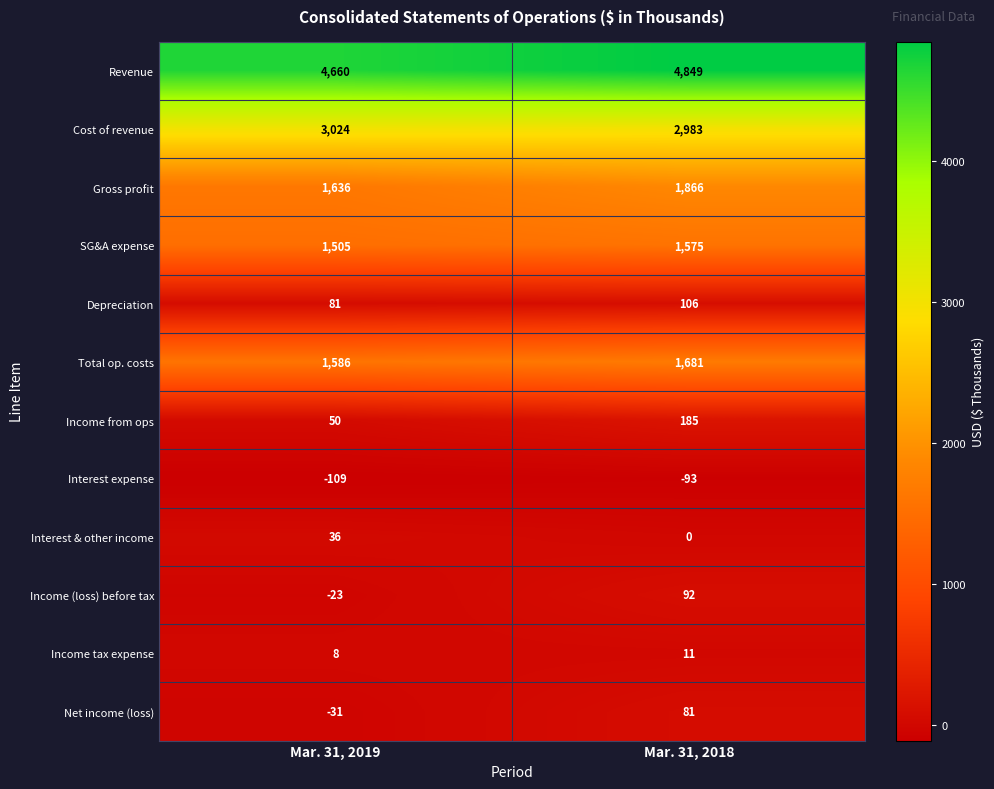

Rank the series at Mar. 31, 2018 from lowest to highest value.

Interest expense, Interest & other income, Income tax expense, Net income (loss), Income (loss) before tax, Depreciation, Income from ops, SG&A expense, Total op. costs, Gross profit, Cost of revenue, Revenue